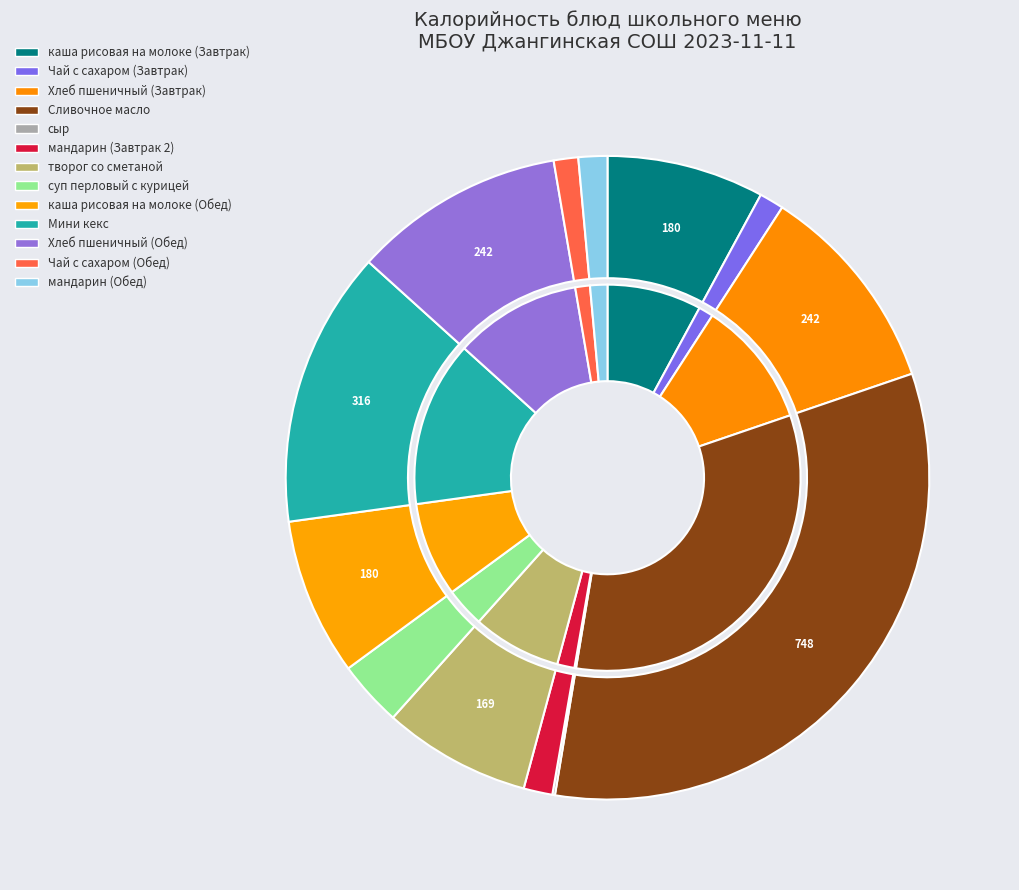

To the nearest percent, what is the combined percentage of сыр and мандарин (Обед)?

2%